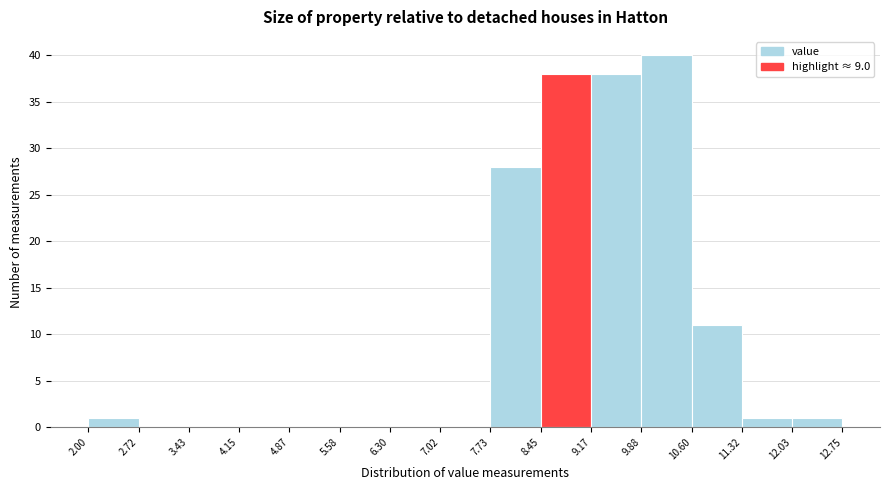

Which range on the x-axis has the tallest bar?

9.88 to 10.60